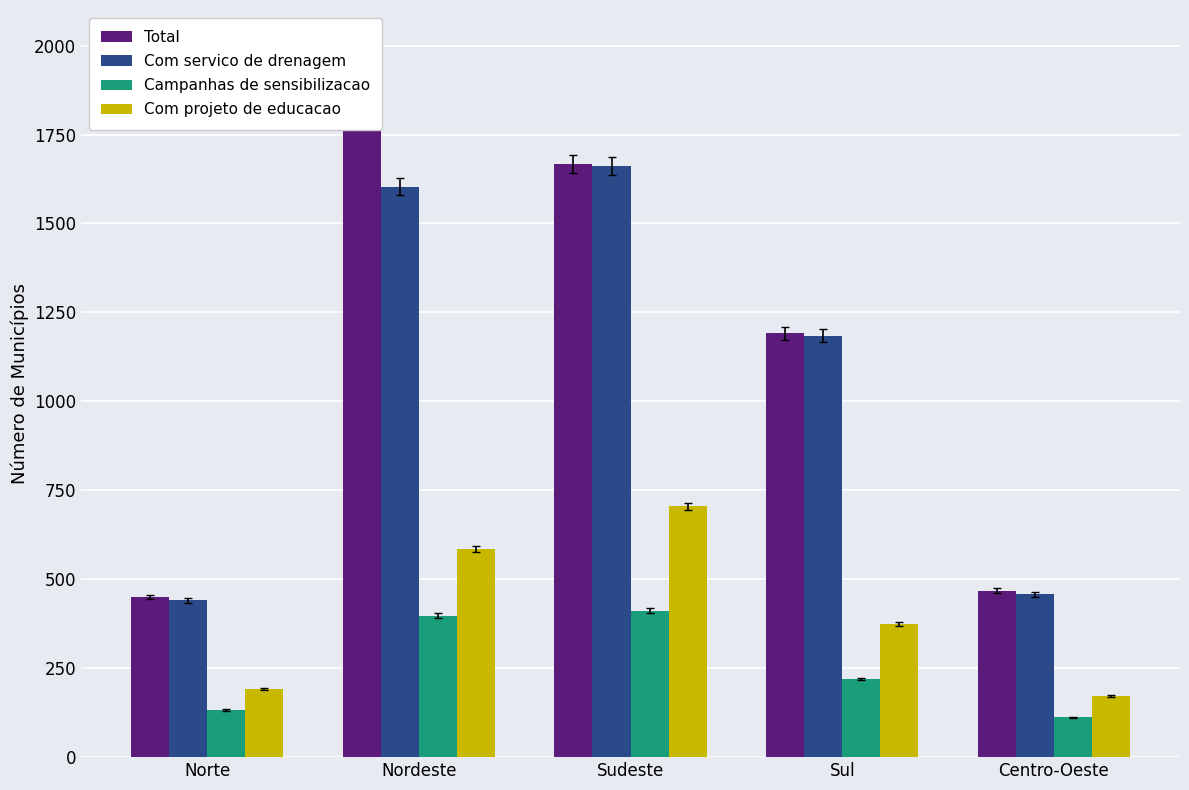

Are the bars grouped side by side (vs. stacked)?

Yes